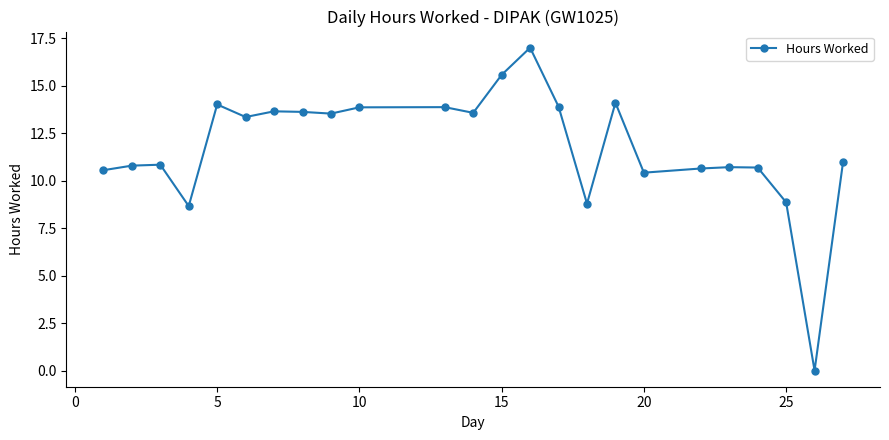

What is the greatest value displayed?

17.0